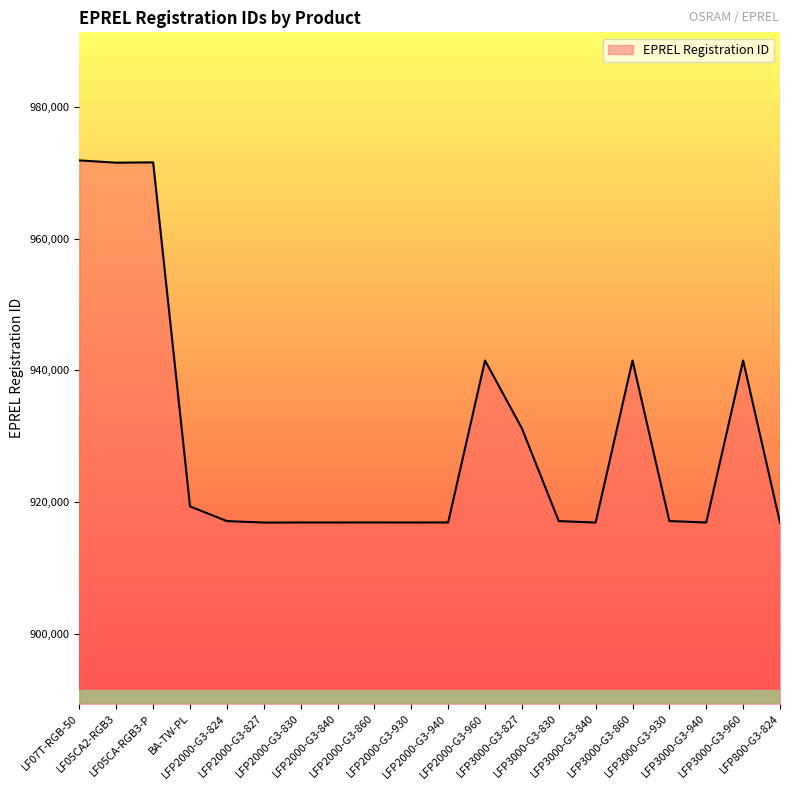

What is the minimum value shown in the chart?

916894